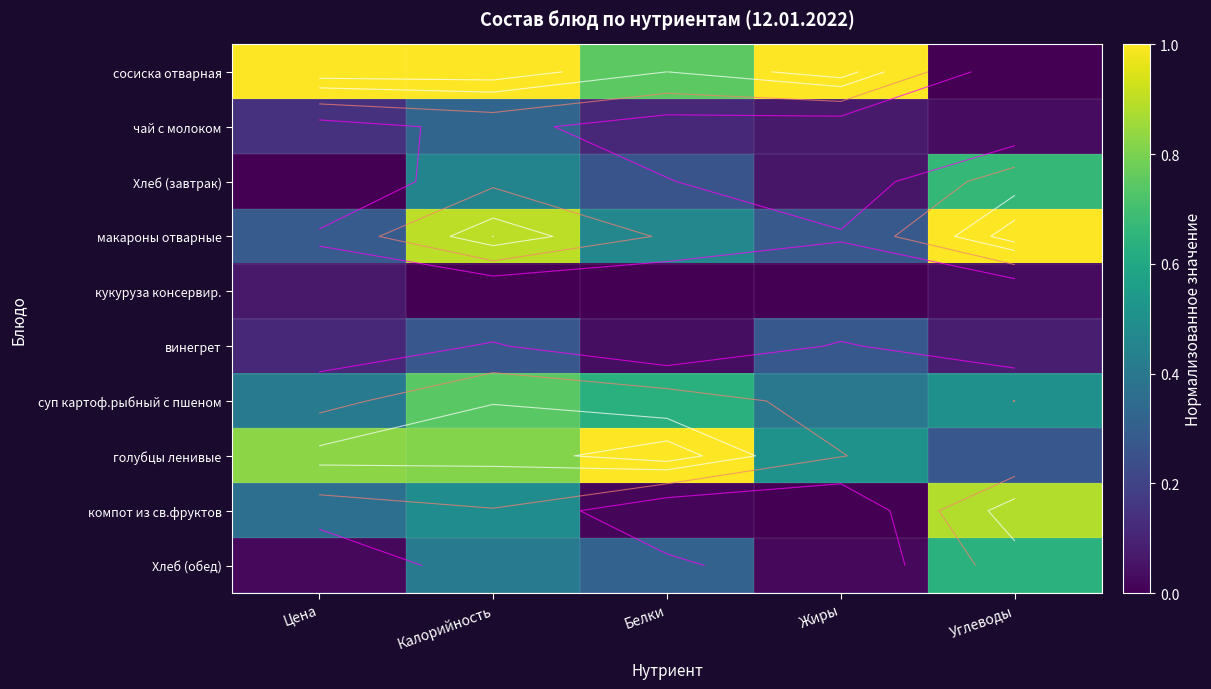

The чай с молоком series shows 0.0 at Углеводы. True or false?

False